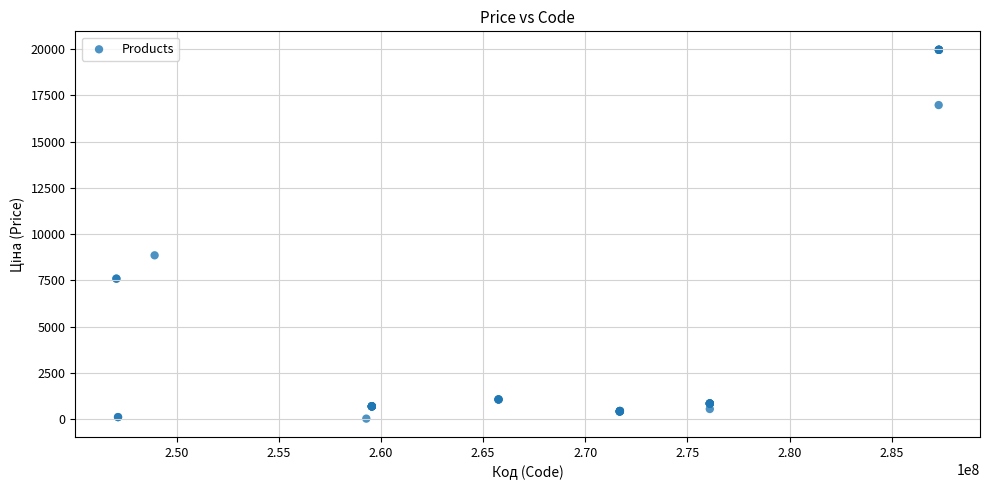

What Y value in the scatter plot is closest to 9997?

8856.7